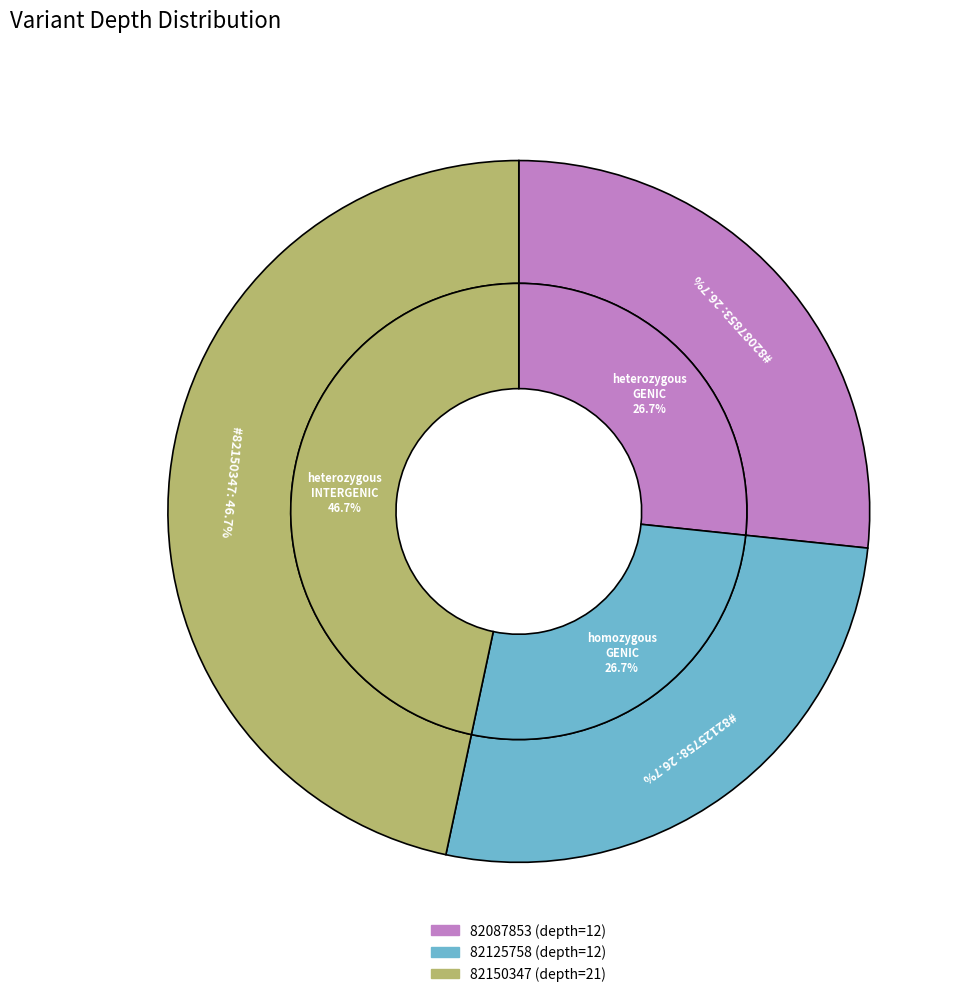

Which has a higher value, 82087853 or 82125758?

82087853